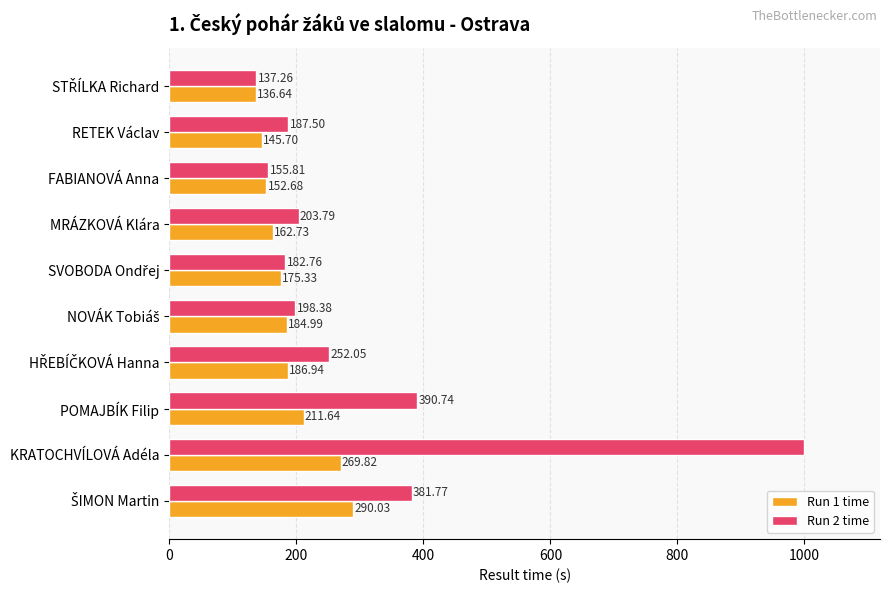

Rank the series by their maximum value, from lowest to highest.

Run 1 time, Run 2 time